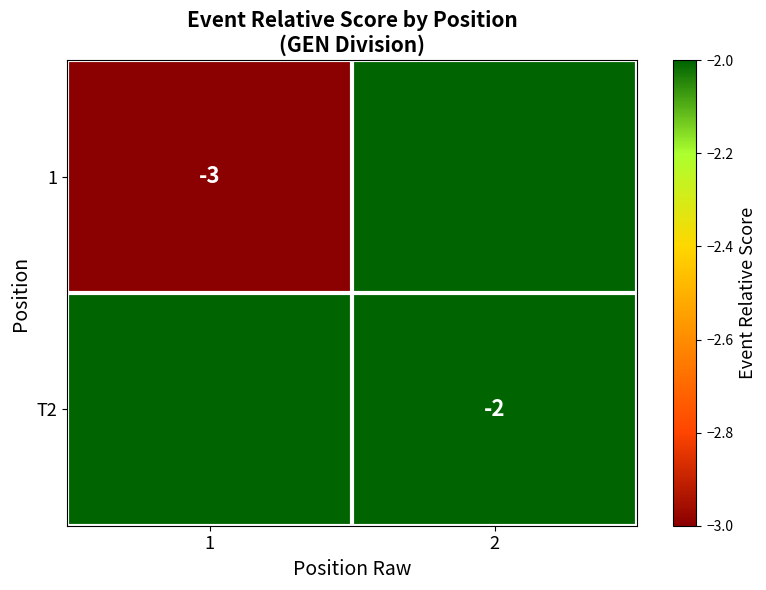

The T2 series shows 0 at 2. True or false?

False